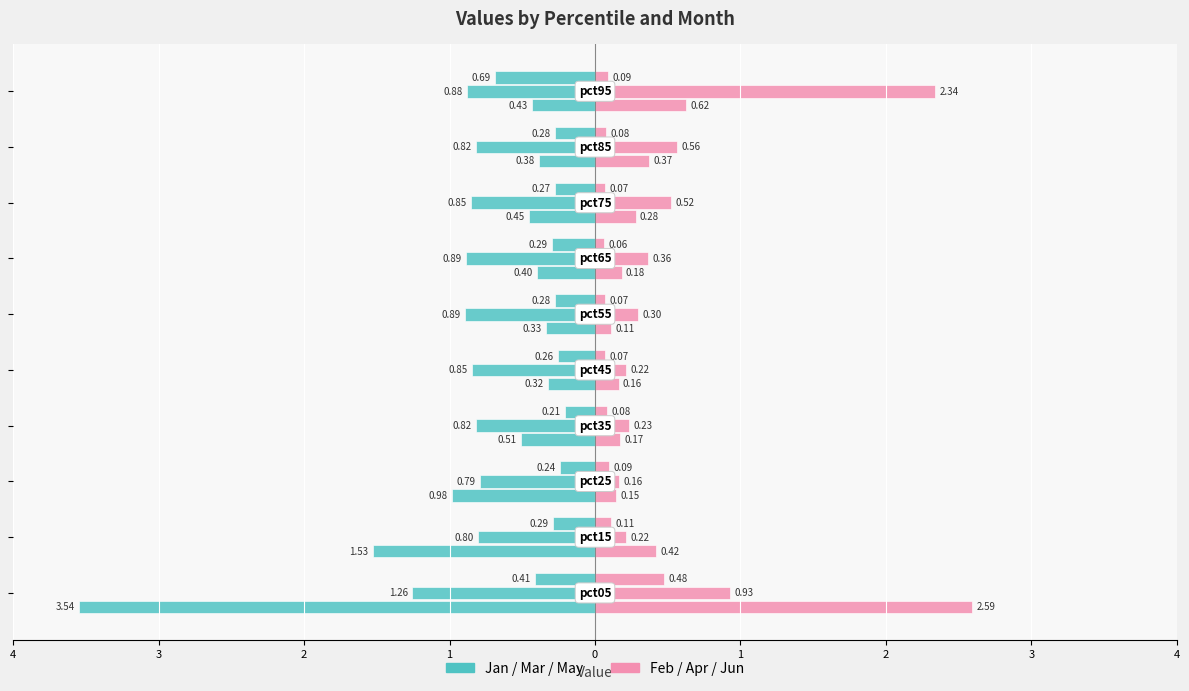

The Jan series shows -0.1 at 1. True or false?

False